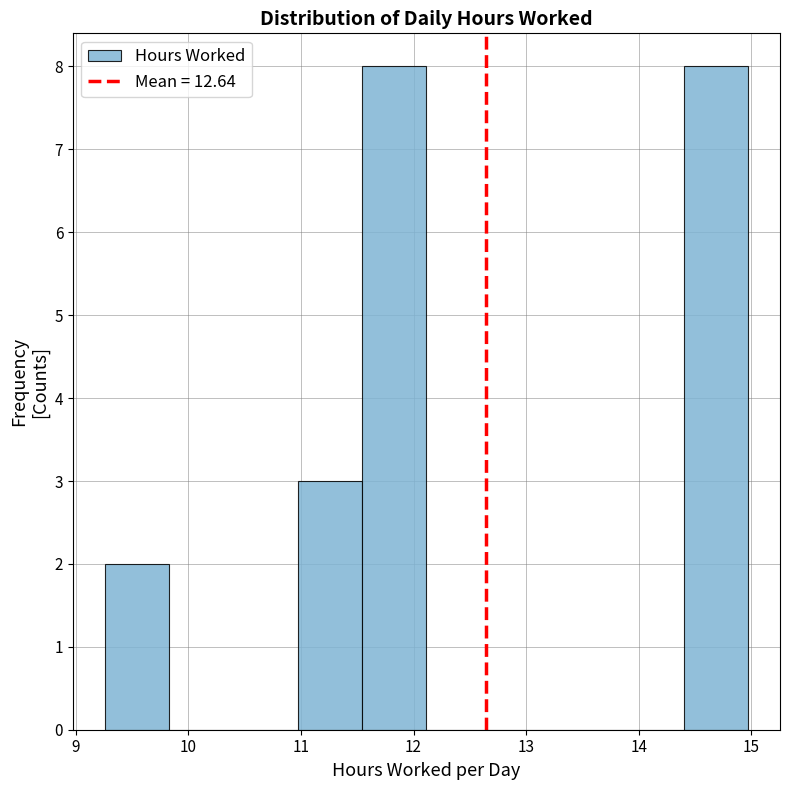

Reading left to right, list every bar in this chart as the range it spans on the x-axis followed by its height. Neither the bar edges nor the heights are printed on the chart, so give them approximately, as read against the axes.

9.3 to 9.8: 2
9.8 to 10.4: 0
10.4 to 11.0: 0
11.0 to 11.5: 3
11.5 to 12.1: 8
12.1 to 12.7: 0
12.7 to 13.3: 0
13.3 to 13.8: 0
13.8 to 14.4: 0
14.4 to 15.0: 8